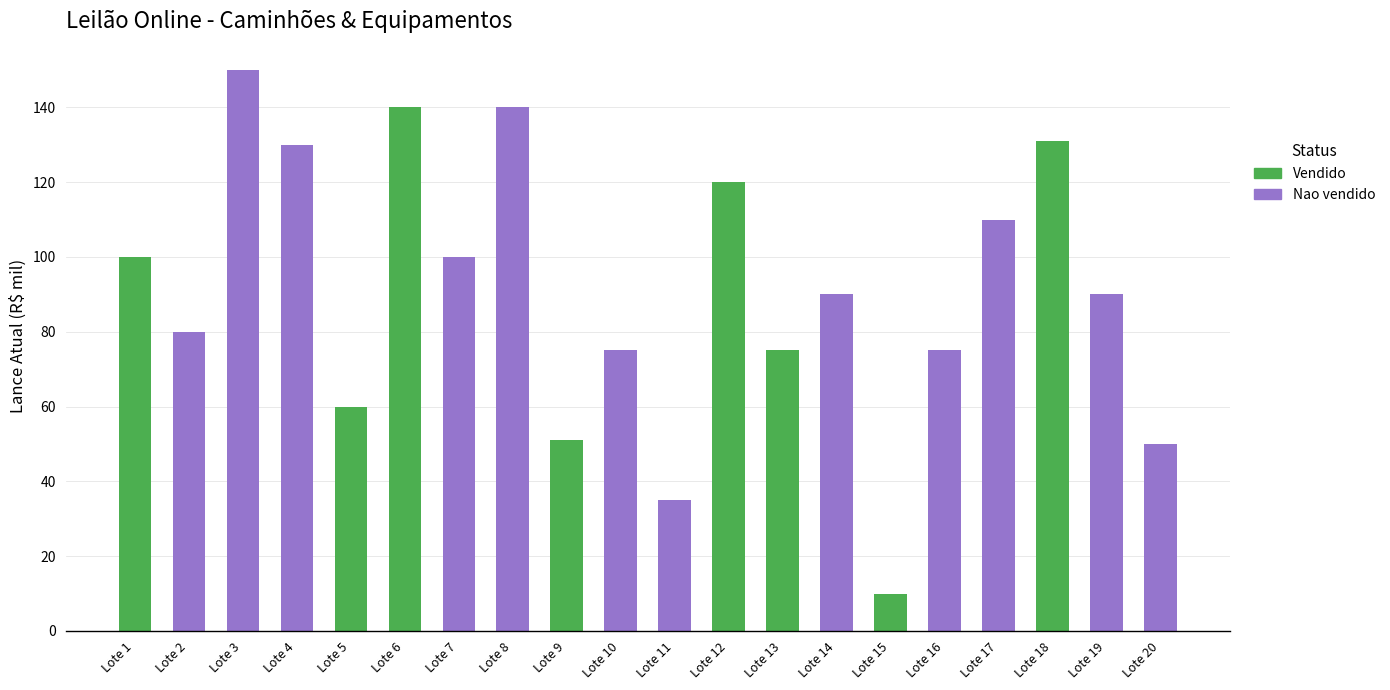

What is the sum of all Vendido values?

687